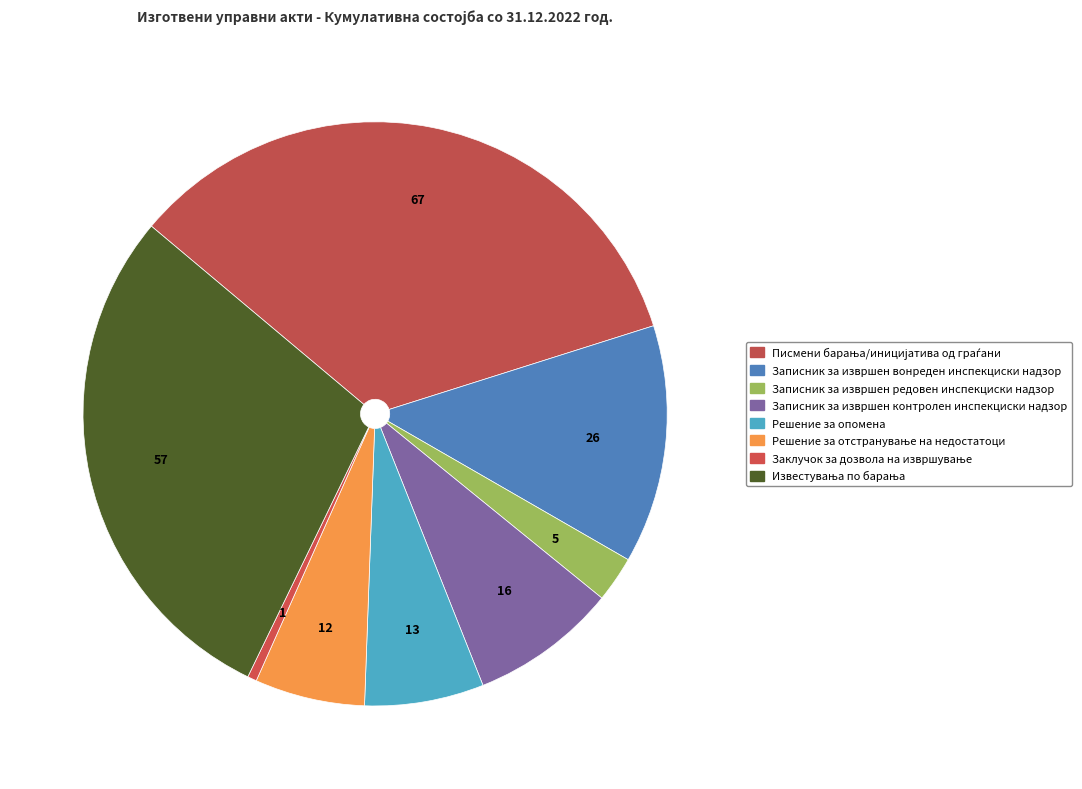

Count the number of slices in the pie.

8